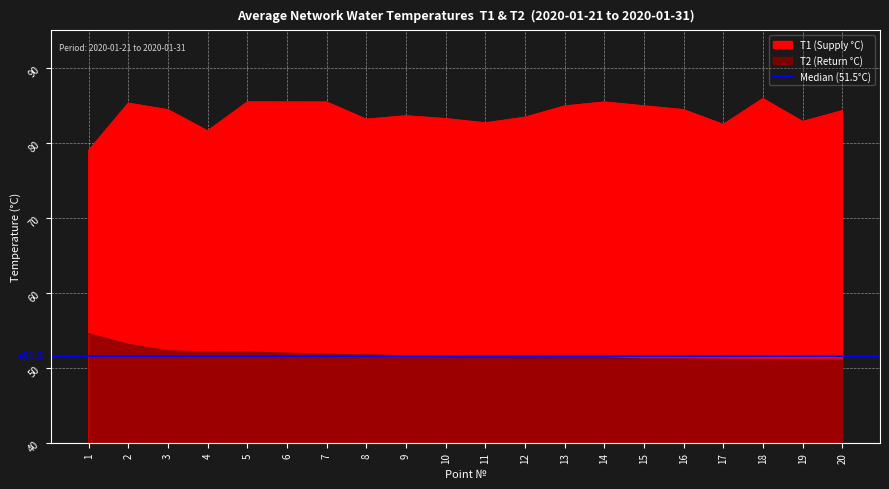

What is the total value across all series at 20?

135.2